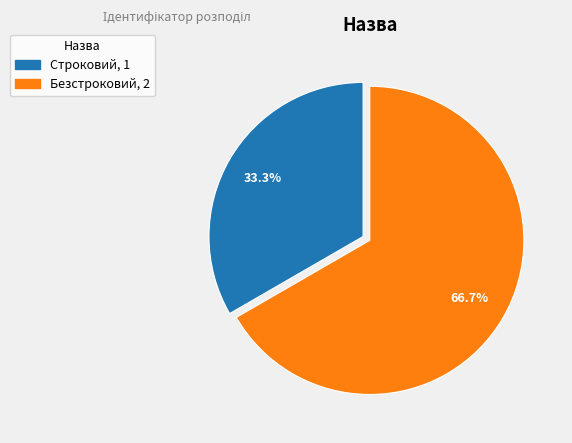

Which slice is the largest?

Безстроковий